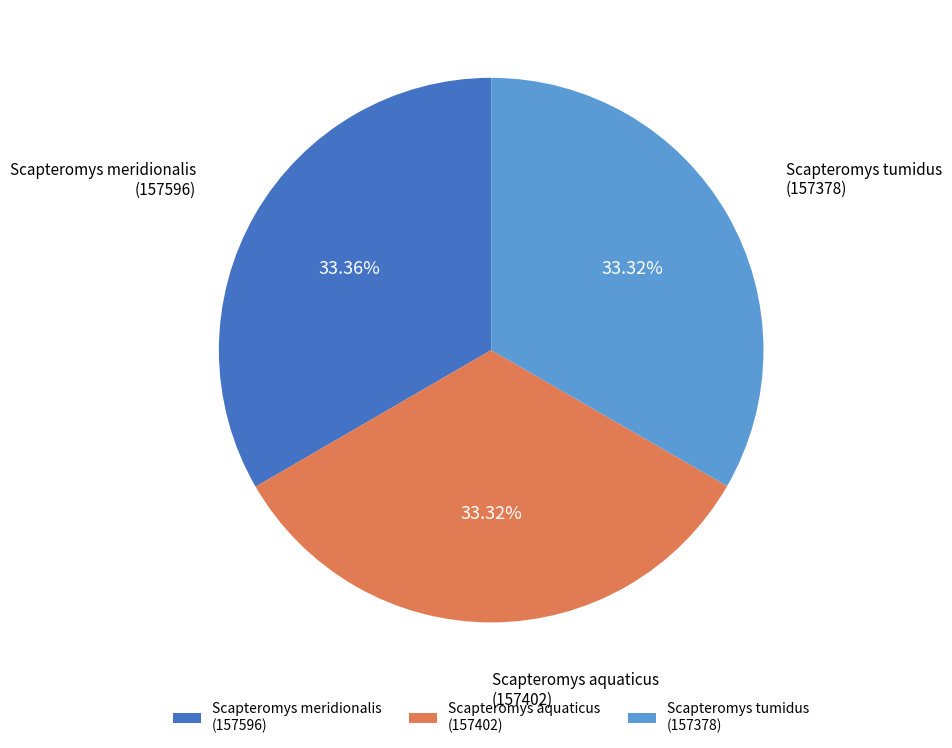

Do Scapteromys aquaticus (157402) and Scapteromys meridionalis (157596) together represent more than half of the pie?

Yes